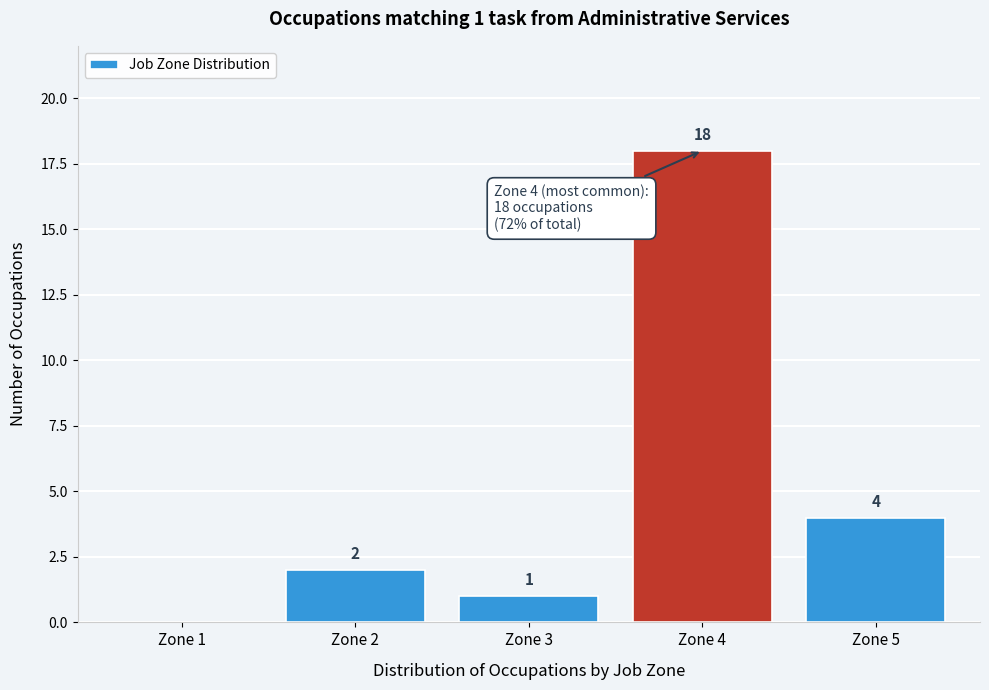

Reading left to right, list all the values displayed in this chart.

Zone 1=0	Zone 2=2	Zone 3=1	Zone 4=18	Zone 5=4